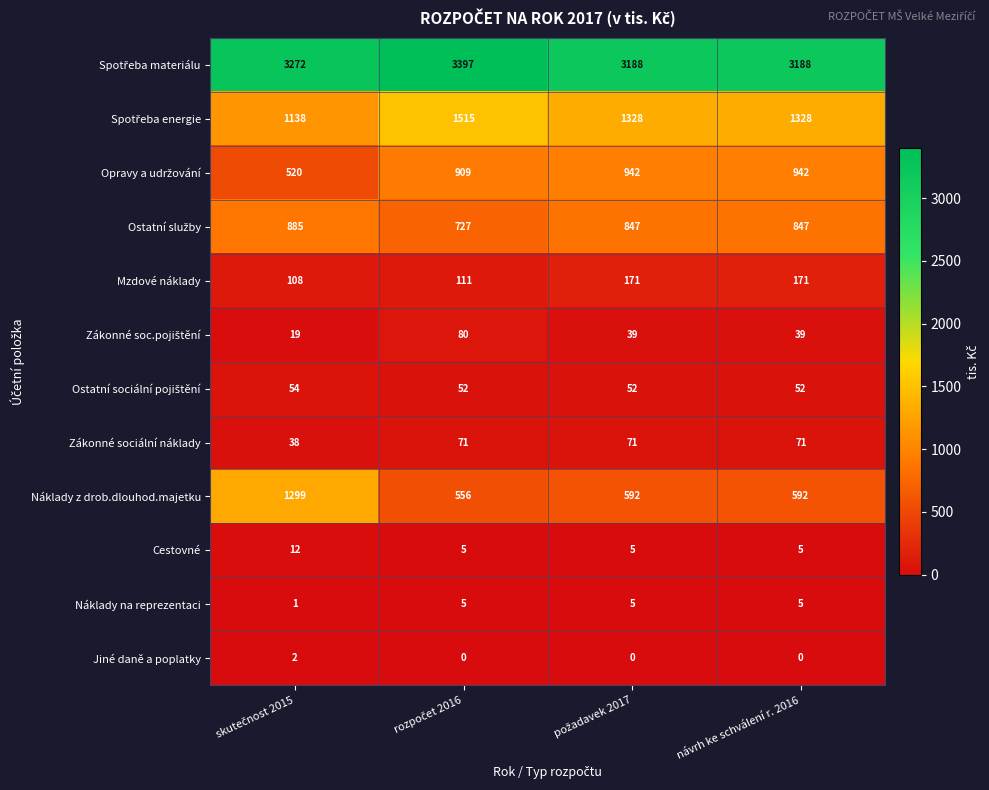

At how many categories does at least one series exceed 1890?

4